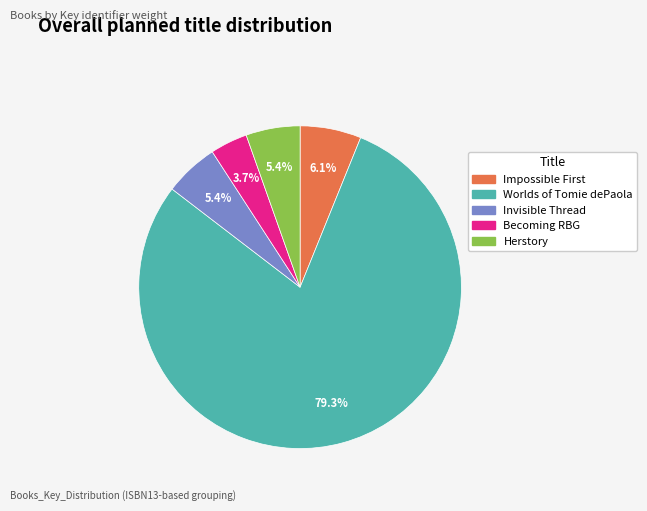

Is there any slice that represents more than half of the pie?

Yes